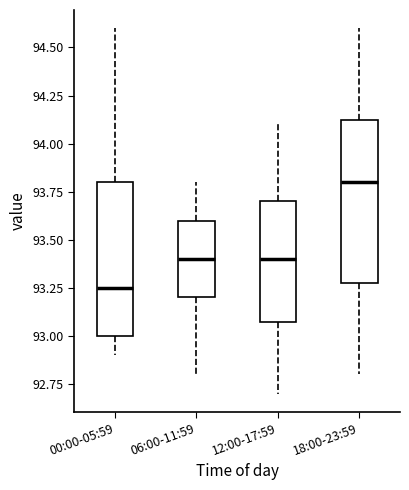

Reading left to right, read every box against the y-axis: the position of its median line, the range the box covers, and the ends of its whiskers. The values are not printed on the chart, so give them approximately, as read against the axis.

00:00-05:59: median 93.25, box 93.00 to 93.80, whiskers 92.90 to 94.60
06:00-11:59: median 93.40, box 93.20 to 93.60, whiskers 92.80 to 93.80
12:00-17:59: median 93.40, box 93.10 to 93.70, whiskers 92.70 to 94.10
18:00-23:59: median 93.80, box 93.30 to 94.15, whiskers 92.80 to 94.60